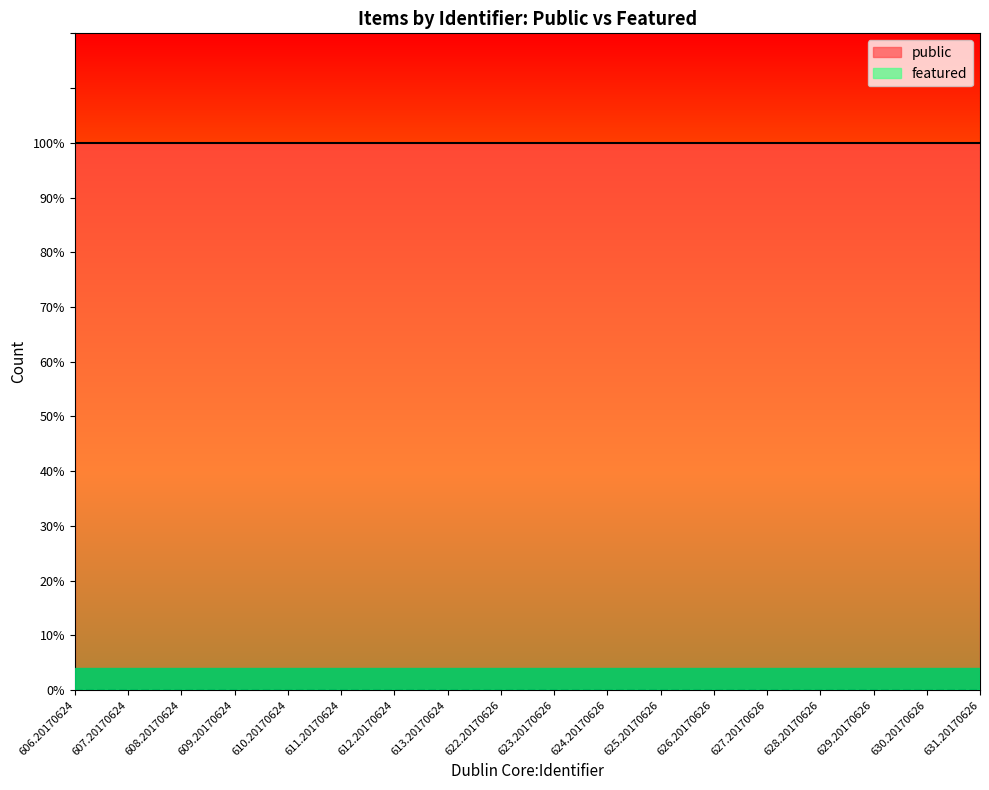

Reading left to right, what are all the values shown in this chart?

public: 1	1	1	1	1	1	1	1	1	1	1	1	1	1	1	1	1	1
featured: 0	0	0	0	0	0	0	0	0	0	0	0	0	0	0	0	0	0